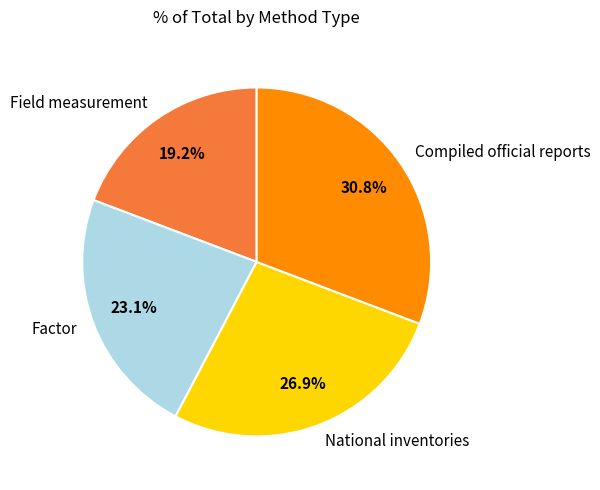

What portion of the pie excludes Factor?

76.9%